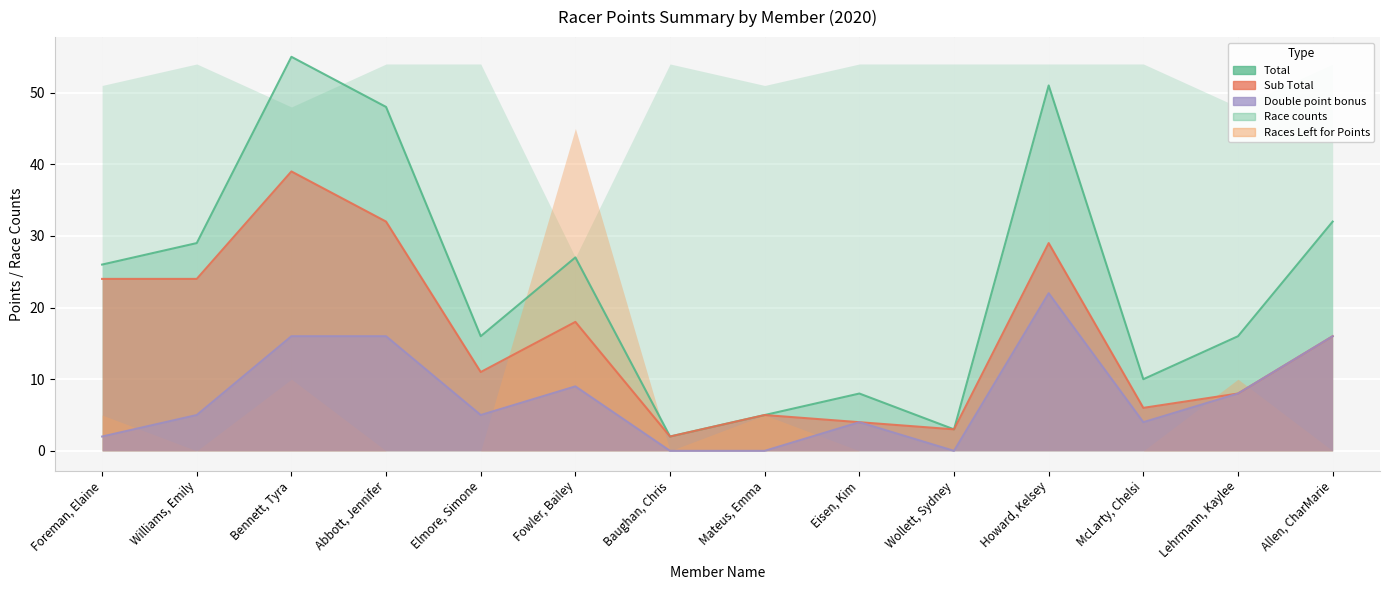

What is the maximum value shown in the chart?

55